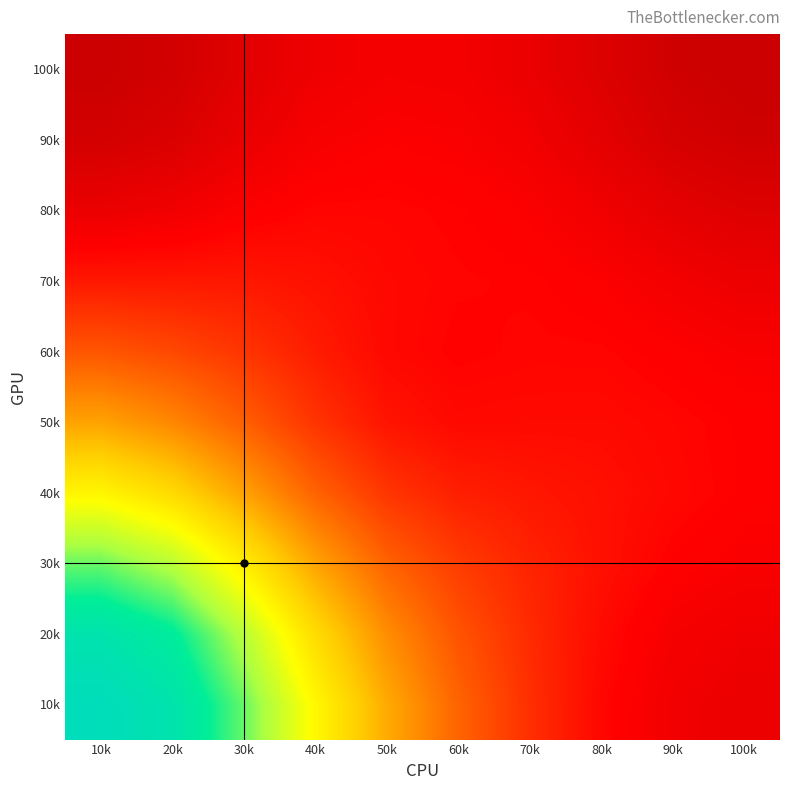

What is the spread (max minus min) of values at 60k?

3614.1